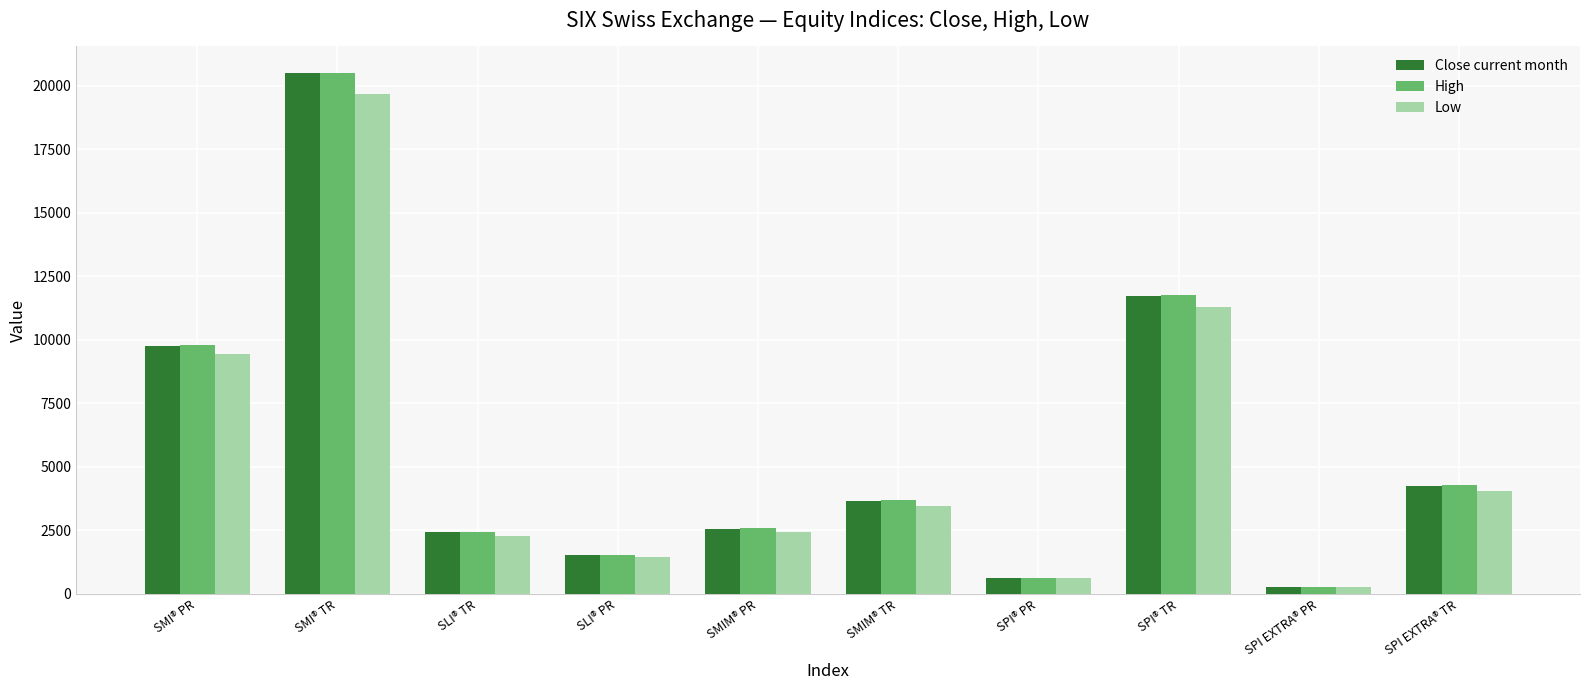

The High series shows 9785.6 at SMI® PR. True or false?

True